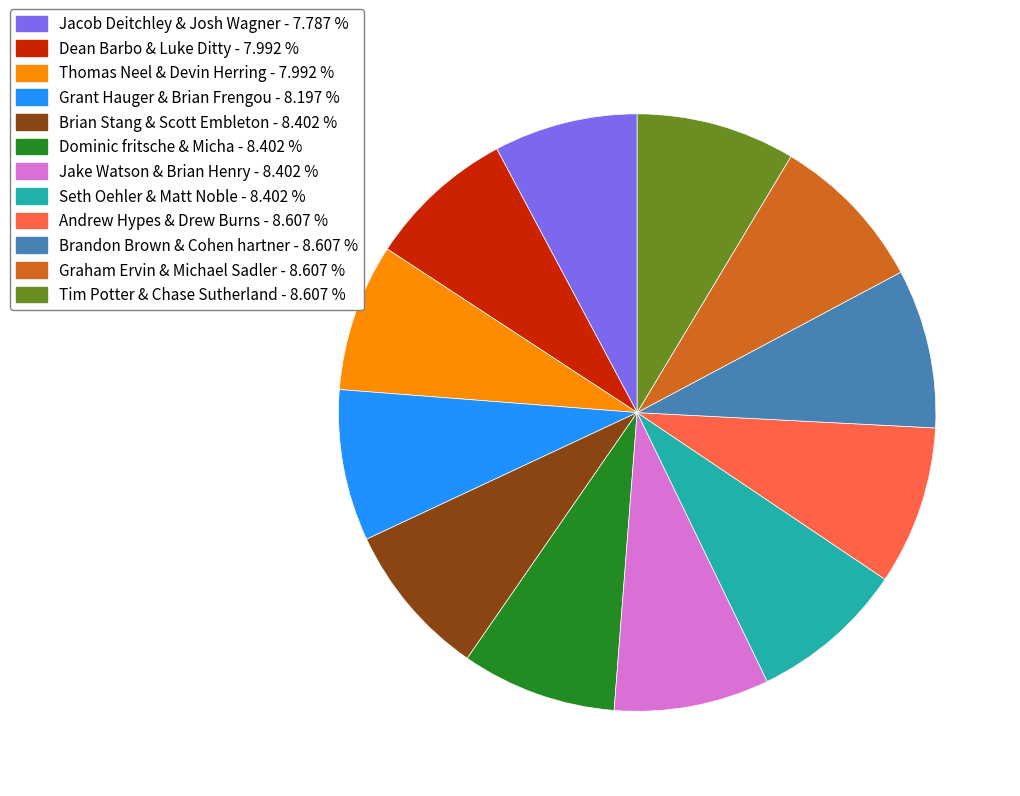

What is the ratio of the value at Dean Barbo & Luke Ditty to the value at Andrew Hypes & Drew Burns?

0.9